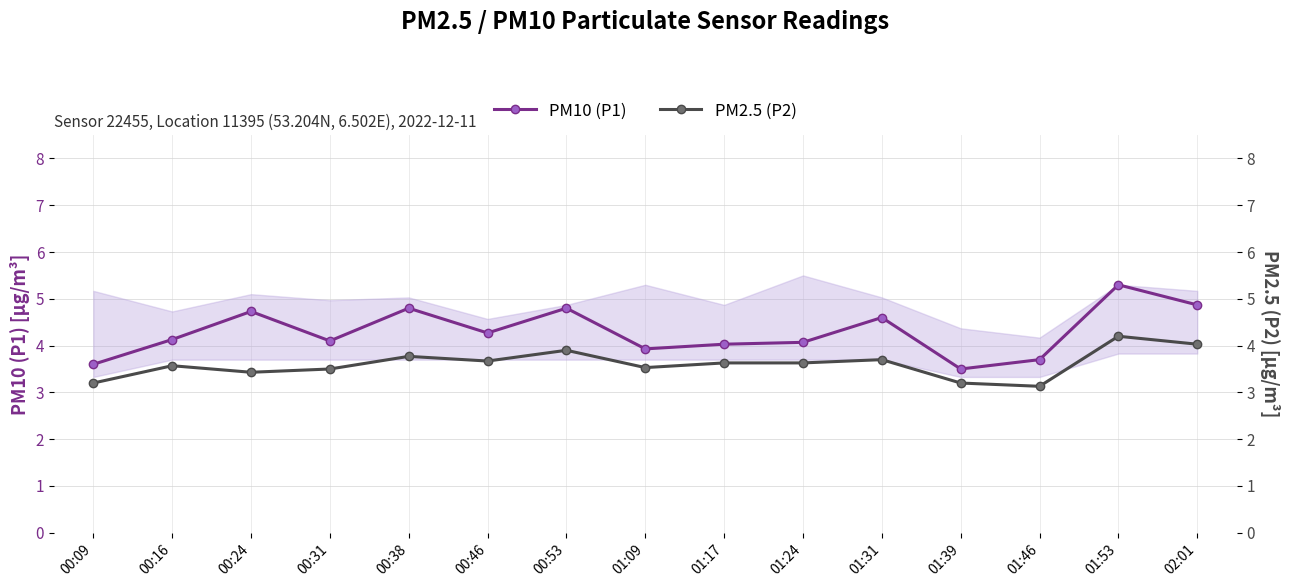

Between 00:09 and 00:24, which series saw the biggest shift?

PM10 (P1)